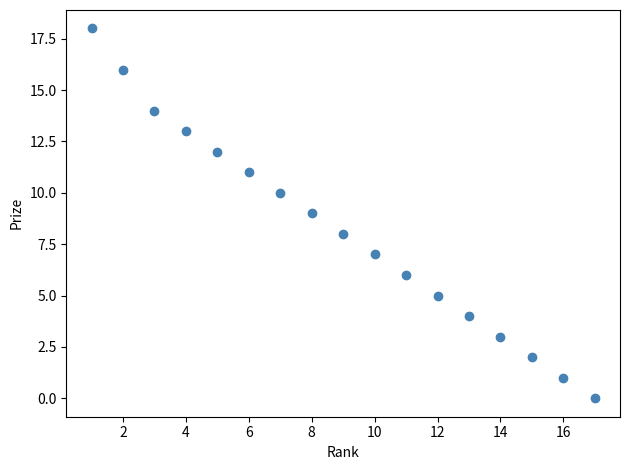

What is the range of X values (max minus min)?

16